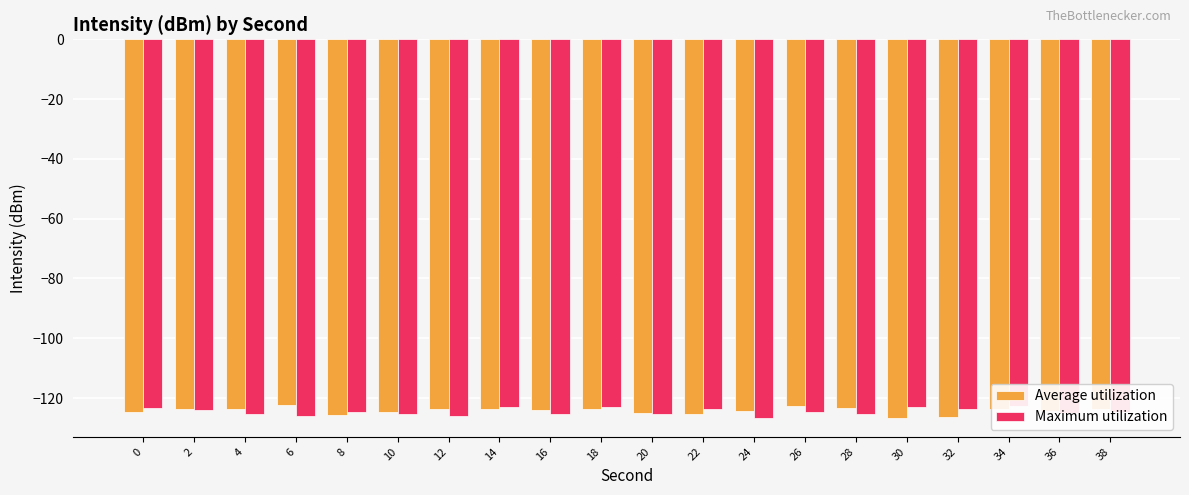

What is the difference between the second highest and second lowest values in the Maximum utilization series?

3.2